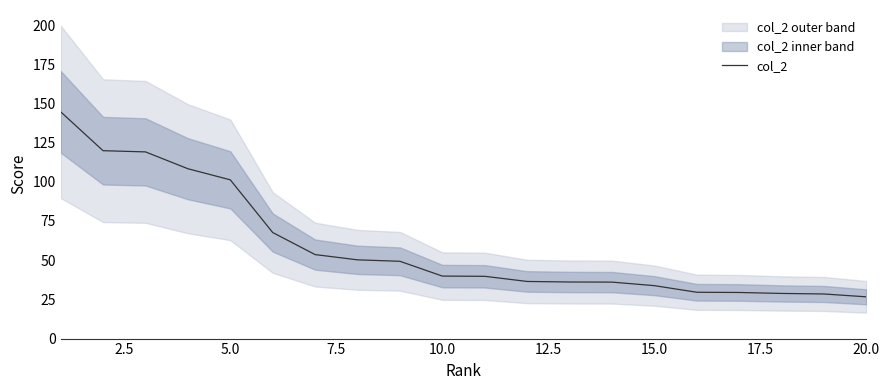

What is the highest value of the col_2 series?

144.6